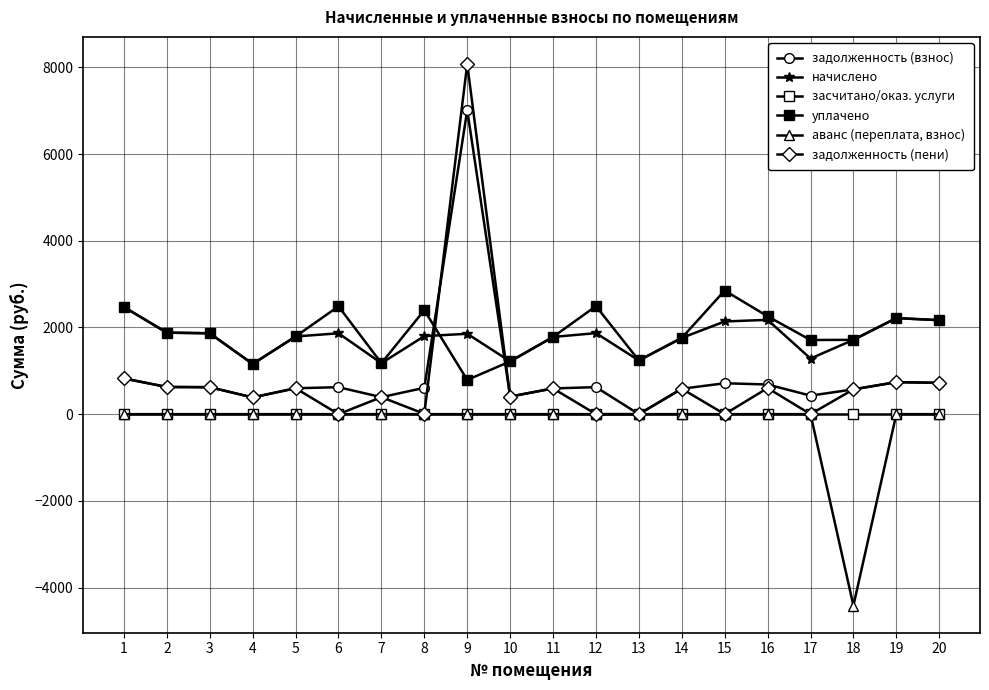

Does the chart display data point markers on the line(s)?

Yes